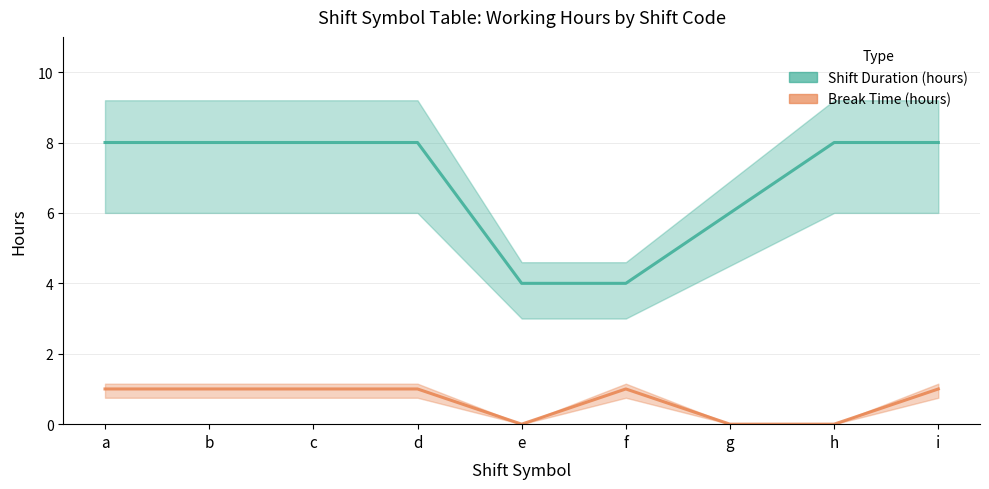

Reading right to left, list all the values displayed in this chart.

Shift Duration (hours): i=8.0	h=8.0	g=6.0	f=4.0	e=4.0	d=8.0	c=8.0	b=8.0	a=8.0
Break Time (hours): i=1.0	h=0.0	g=0.0	f=1.0	e=0.0	d=1.0	c=1.0	b=1.0	a=1.0